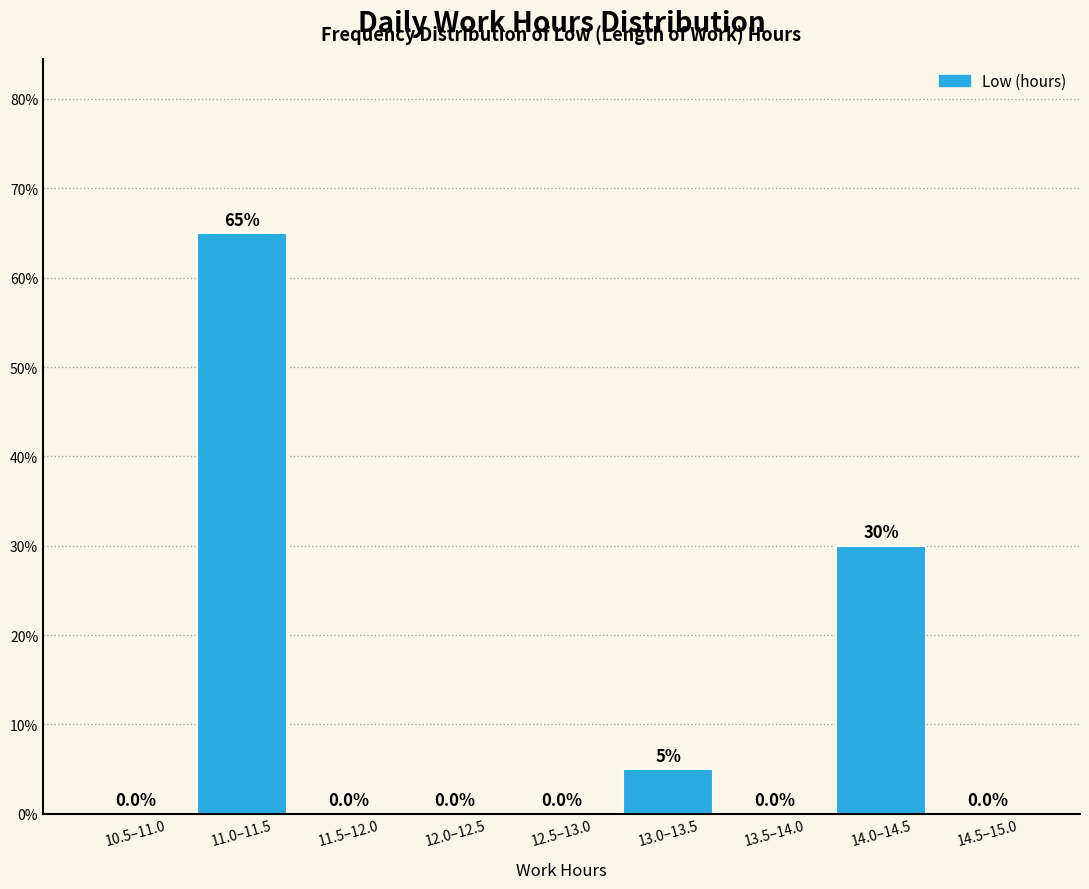

Reading left to right, transcribe all the data shown in this chart.

10.5–11.0=0	11.0–11.5=65	11.5–12.0=0	12.0–12.5=0	12.5–13.0=0	13.0–13.5=5	13.5–14.0=0	14.0–14.5=30	14.5–15.0=0